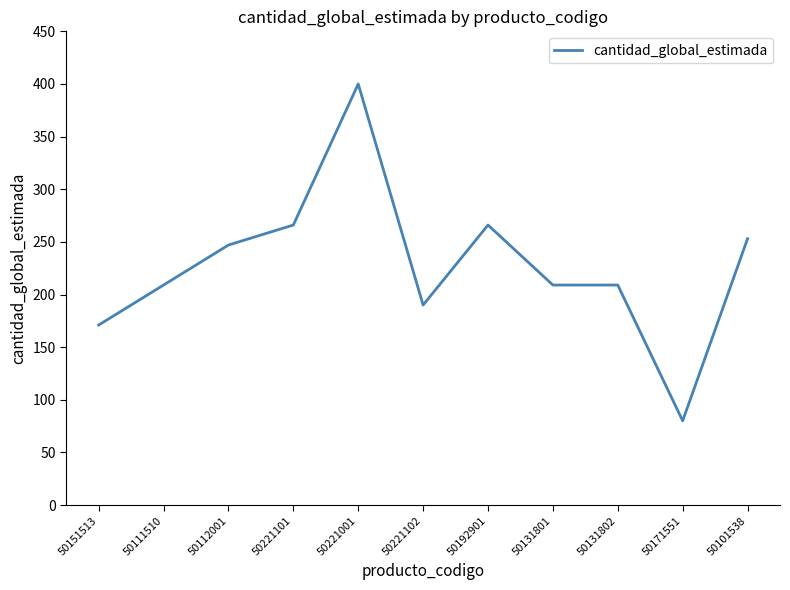

Reading right to left, what are all the values shown in this chart?

253	80	209	209	266	190	400	266	247	209	171